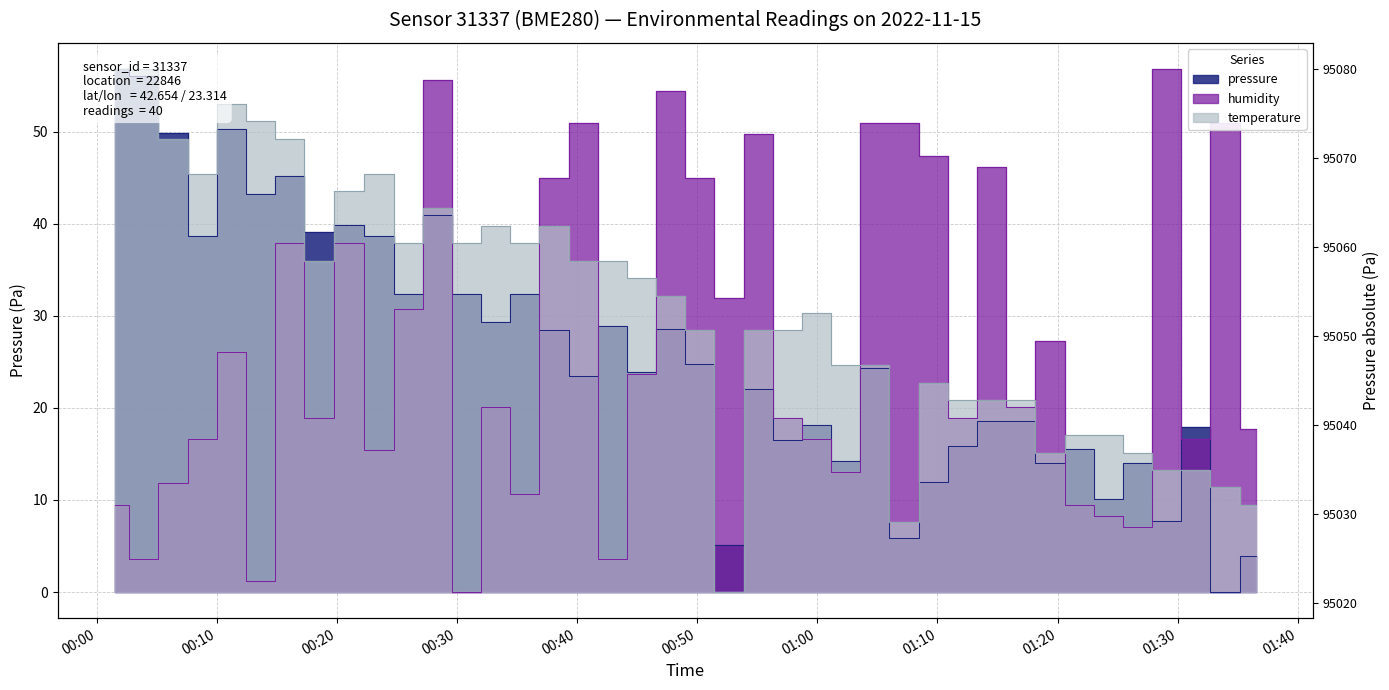

Reading left to right, list all the values displayed in this chart.

pressure: 2022-11-15T00:01:31=56.8	2022-11-15T00:03:56=56.0	2022-11-15T00:06:22=49.9	2022-11-15T00:08:47=38.6	2022-11-15T00:11:12=50.2	2022-11-15T00:13:39=43.2	2022-11-15T00:16:05=45.2	2022-11-15T00:18:30=39.1	2022-11-15T00:21:03=39.8	2022-11-15T00:23:30=38.6	2022-11-15T00:25:57=32.4	2022-11-15T00:28:23=41.0	2022-11-15T00:30:49=32.4	2022-11-15T00:33:14=29.3	2022-11-15T00:35:39=32.4	2022-11-15T00:38:05=28.5	2022-11-15T00:40:30=23.5	2022-11-15T00:42:56=28.9	2022-11-15T00:45:22=23.9	2022-11-15T00:47:47=28.6	2022-11-15T00:50:13=24.8	2022-11-15T00:52:39=5.2	2022-11-15T00:55:04=22.0	2022-11-15T00:57:30=16.6	2022-11-15T00:59:55=18.1	2022-11-15T01:02:21=14.2	2022-11-15T01:04:46=24.4	2022-11-15T01:07:12=5.9	2022-11-15T01:09:39=11.9	2022-11-15T01:12:04=15.8	2022-11-15T01:14:30=18.6	2022-11-15T01:16:55=18.6	2022-11-15T01:19:21=14.0	2022-11-15T01:21:49=15.5	2022-11-15T01:24:15=10.1	2022-11-15T01:26:40=14.0	2022-11-15T01:29:05=7.8	2022-11-15T01:31:31=17.9	2022-11-15T01:33:56=0.0	2022-11-15T01:36:30=3.9
temperature: 2022-11-15T00:01:31=56.8	2022-11-15T00:03:56=56.8	2022-11-15T00:06:22=49.2	2022-11-15T00:08:47=45.4	2022-11-15T00:11:12=53.0	2022-11-15T00:13:39=51.1	2022-11-15T00:16:05=49.2	2022-11-15T00:18:30=36.0	2022-11-15T00:21:03=43.6	2022-11-15T00:23:30=45.4	2022-11-15T00:25:57=37.9	2022-11-15T00:28:23=41.7	2022-11-15T00:30:49=37.9	2022-11-15T00:33:14=39.8	2022-11-15T00:35:39=37.9	2022-11-15T00:38:05=39.8	2022-11-15T00:40:30=36.0	2022-11-15T00:42:56=36.0	2022-11-15T00:45:22=34.1	2022-11-15T00:47:47=32.2	2022-11-15T00:50:13=28.4	2022-11-15T00:52:39=0.0	2022-11-15T00:55:04=28.4	2022-11-15T00:57:30=28.4	2022-11-15T00:59:55=30.3	2022-11-15T01:02:21=24.6	2022-11-15T01:04:46=24.6	2022-11-15T01:07:12=7.6	2022-11-15T01:09:39=22.7	2022-11-15T01:12:04=20.8	2022-11-15T01:14:30=20.8	2022-11-15T01:16:55=20.8	2022-11-15T01:19:21=15.1	2022-11-15T01:21:49=17.0	2022-11-15T01:24:15=17.0	2022-11-15T01:26:40=15.1	2022-11-15T01:29:05=13.3	2022-11-15T01:31:31=13.3	2022-11-15T01:33:56=11.4	2022-11-15T01:36:30=9.5
humidity: 2022-11-15T00:01:31=9.5	2022-11-15T00:03:56=3.6	2022-11-15T00:06:22=11.8	2022-11-15T00:08:47=16.6	2022-11-15T00:11:12=26.0	2022-11-15T00:13:39=1.2	2022-11-15T00:16:05=37.9	2022-11-15T00:18:30=18.9	2022-11-15T00:21:03=37.9	2022-11-15T00:23:30=15.4	2022-11-15T00:25:57=30.8	2022-11-15T00:28:23=55.6	2022-11-15T00:30:49=0.0	2022-11-15T00:33:14=20.1	2022-11-15T00:35:39=10.7	2022-11-15T00:38:05=45.0	2022-11-15T00:40:30=50.9	2022-11-15T00:42:56=3.6	2022-11-15T00:45:22=23.7	2022-11-15T00:47:47=54.4	2022-11-15T00:50:13=45.0	2022-11-15T00:52:39=32.0	2022-11-15T00:55:04=49.7	2022-11-15T00:57:30=18.9	2022-11-15T00:59:55=16.6	2022-11-15T01:02:21=13.0	2022-11-15T01:04:46=50.9	2022-11-15T01:07:12=50.9	2022-11-15T01:09:39=47.3	2022-11-15T01:12:04=18.9	2022-11-15T01:14:30=46.2	2022-11-15T01:16:55=20.1	2022-11-15T01:19:21=27.2	2022-11-15T01:21:49=9.5	2022-11-15T01:24:15=8.3	2022-11-15T01:26:40=7.1	2022-11-15T01:29:05=56.8	2022-11-15T01:31:31=16.6	2022-11-15T01:33:56=50.9	2022-11-15T01:36:30=17.8